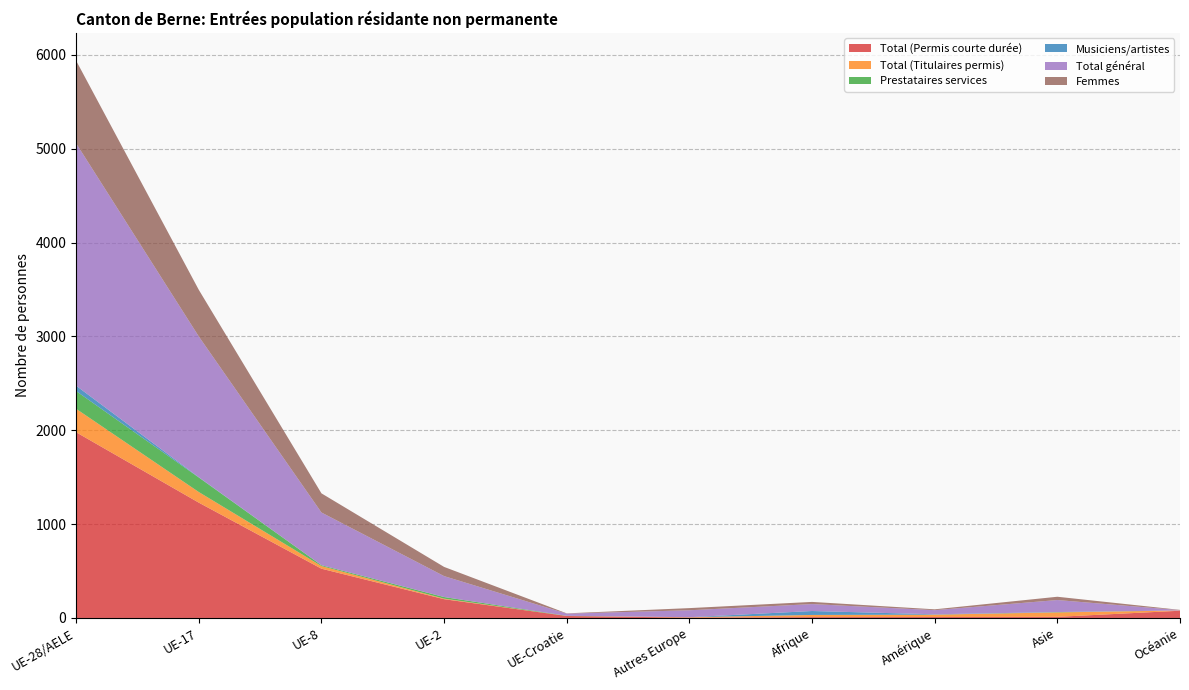

Reading left to right, what are all the values shown in this chart?

Total (Permis courte durée): UE-28/AELE=1979	UE-17=1229	UE-8=525	UE-2=200	UE-Croatie=21	Autres Europe=4	Afrique=9	Amérique=10	Asie=12	Océanie=77
Total (Titulaires permis): UE-28/AELE=250	UE-17=113	UE-8=28	UE-2=6	UE-Croatie=0	Autres Europe=4	Afrique=23	Amérique=25	Asie=47	Océanie=3
Prestataires services: UE-28/AELE=189	UE-17=155	UE-8=9	UE-2=17	UE-Croatie=2	Autres Europe=0	Afrique=0	Amérique=0	Asie=3	Océanie=0
Musiciens/artistes: UE-28/AELE=57	UE-17=3	UE-8=0	UE-2=0	UE-Croatie=0	Autres Europe=0	Afrique=42	Amérique=4	Asie=1	Océanie=0
Total général: UE-28/AELE=2583	UE-17=1500	UE-8=562	UE-2=223	UE-Croatie=23	Autres Europe=74	Afrique=74	Amérique=44	Asie=128	Océanie=3
Femmes: UE-28/AELE=881	UE-17=497	UE-8=204	UE-2=98	UE-Croatie=3	Autres Europe=23	Afrique=23	Amérique=9	Asie=35	Océanie=3